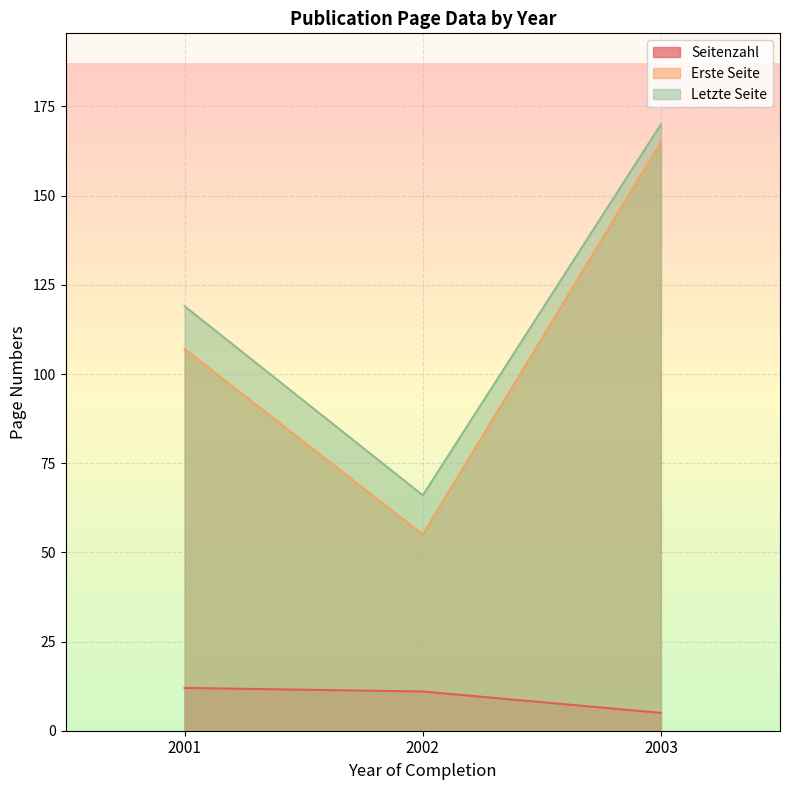

What is the sum of the Erste Seite values at 2002 and 2001?

162